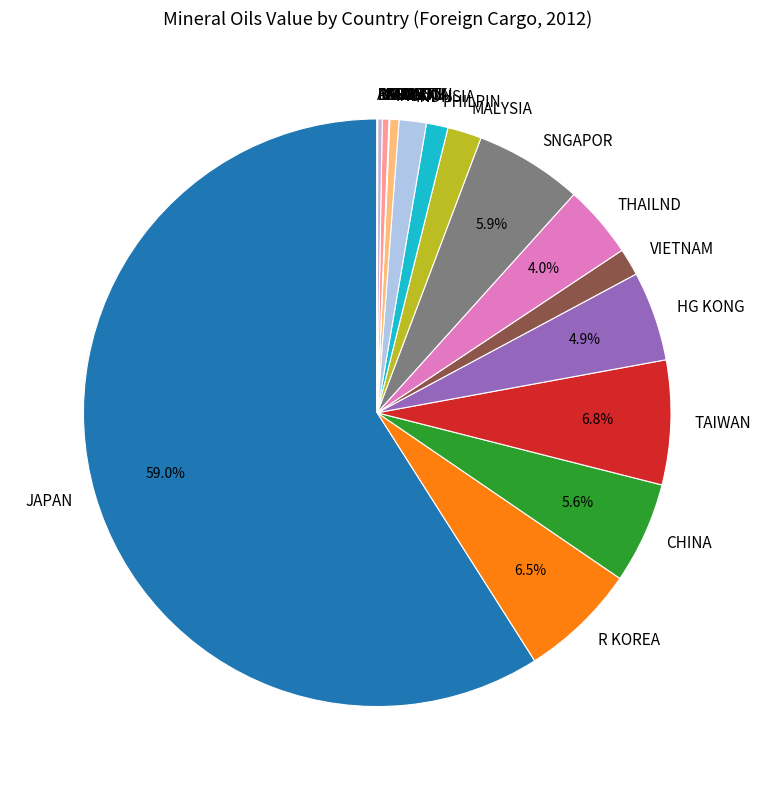

Which has a higher value, JAPAN or CHINA?

JAPAN